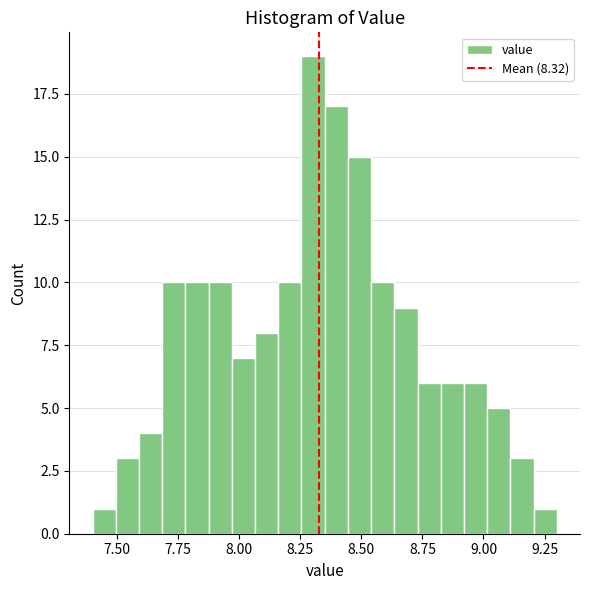

Around what value on the x-axis is the tallest bar? Give the approximate position of its centre, as read against the axis.

8.30